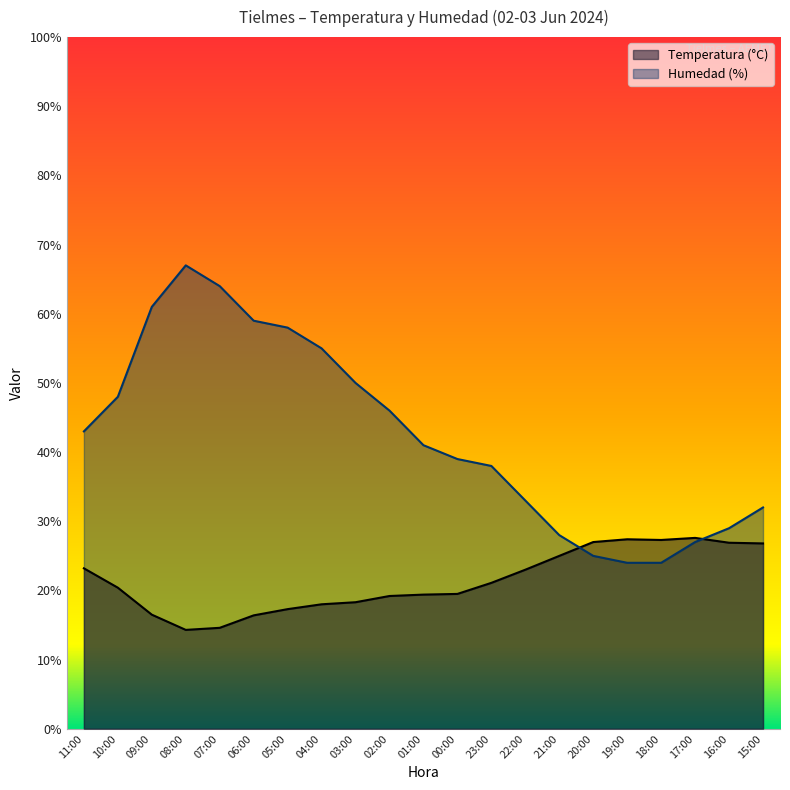

Rank the series by their maximum value, from highest to lowest.

Humedad (%), Temperatura (°C)